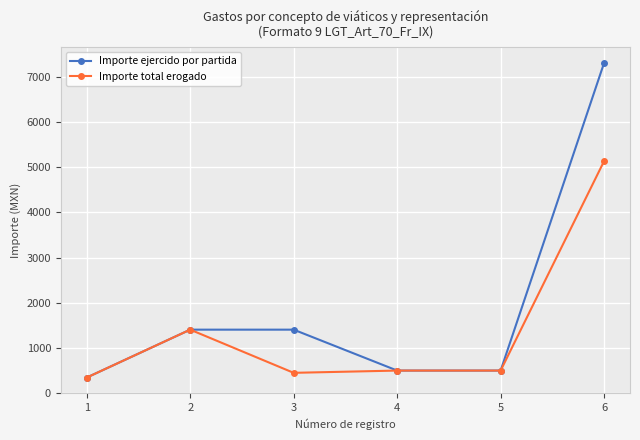

Which series has the largest range (max minus min)?

Importe ejercido por partida